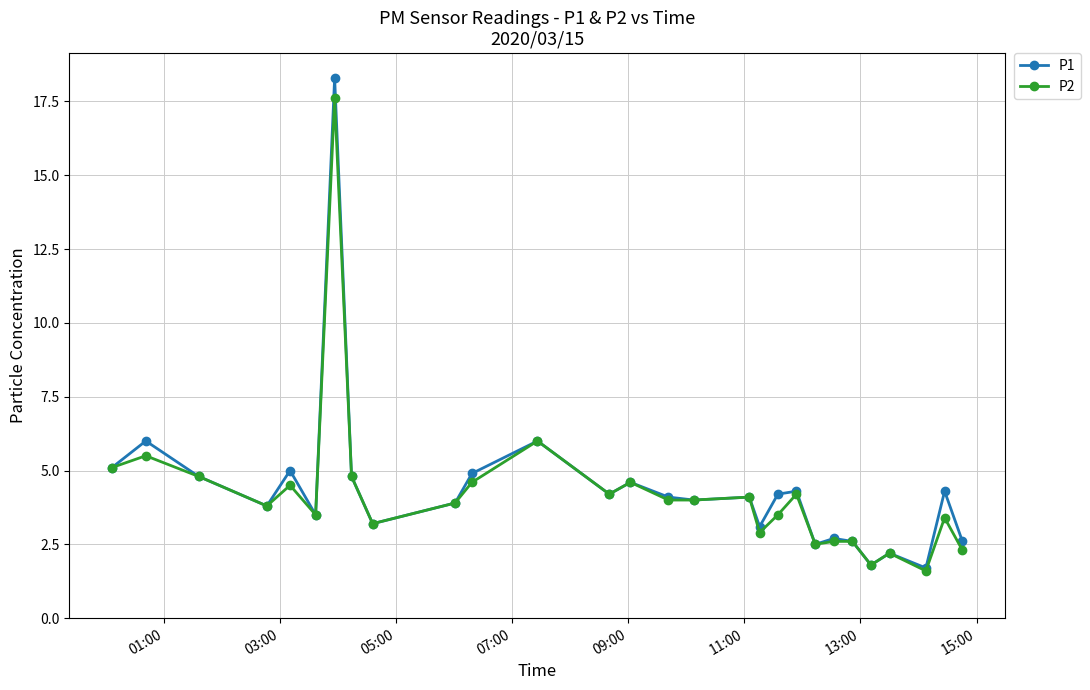

Reading left to right, list all the values displayed in this chart.

P1: 5.1	6.0	4.8	3.8	5.0	3.5	18.3	4.8	3.2	3.9	4.9	6.0	4.2	4.6	4.1	4.0	4.1	3.1	4.2	4.3	2.5	2.7	2.6	1.8	2.2	1.7	4.3	2.6
P2: 5.1	5.5	4.8	3.8	4.5	3.5	17.6	4.8	3.2	3.9	4.6	6.0	4.2	4.6	4.0	4.0	4.1	2.9	3.5	4.2	2.5	2.6	2.6	1.8	2.2	1.6	3.4	2.3